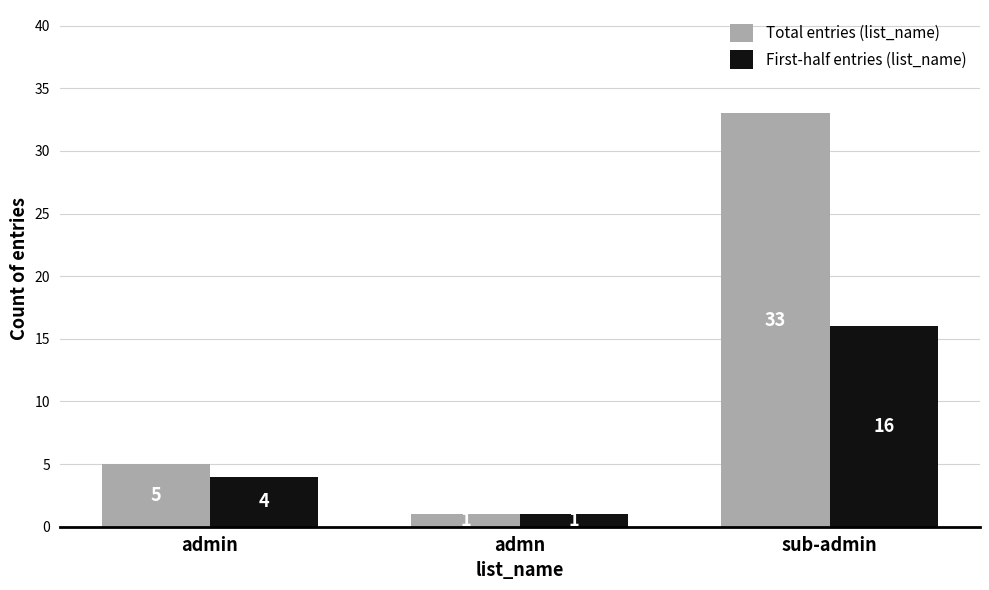

Which series has the largest total across all categories?

Total entries (list_name)